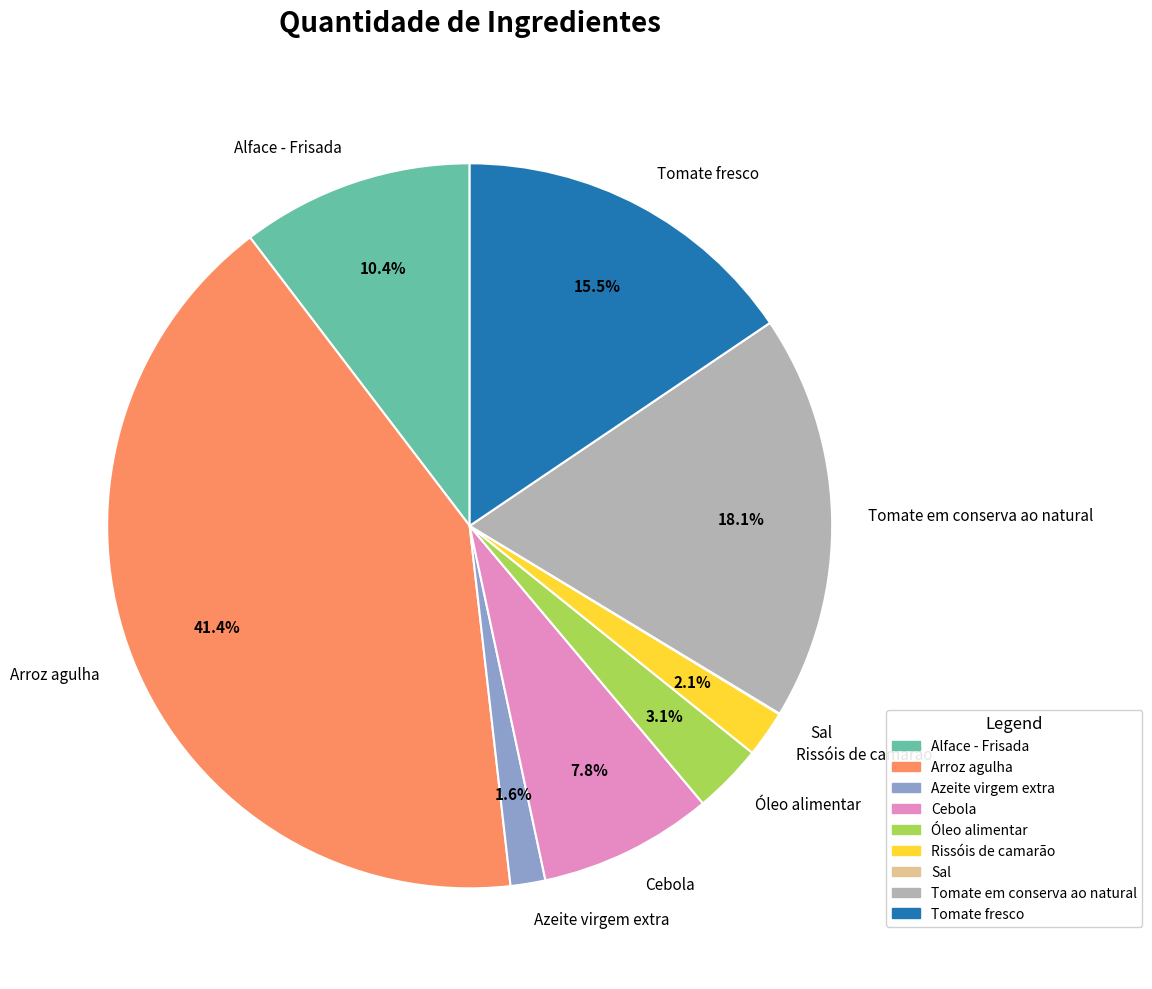

Combined, do Rissóis de camarão and Alface - Frisada account for over 50%?

No